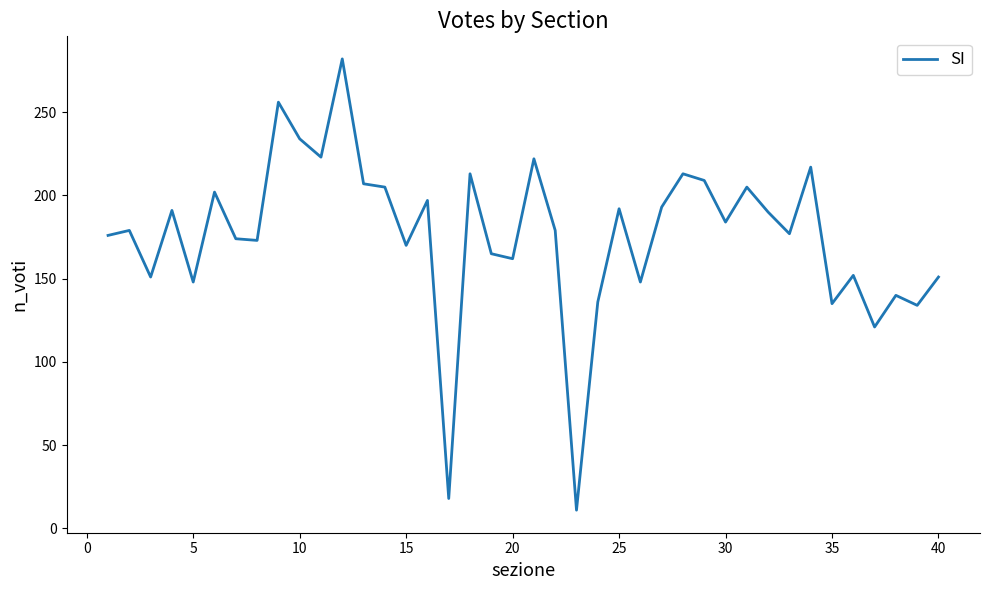

What is the smallest value displayed?

11